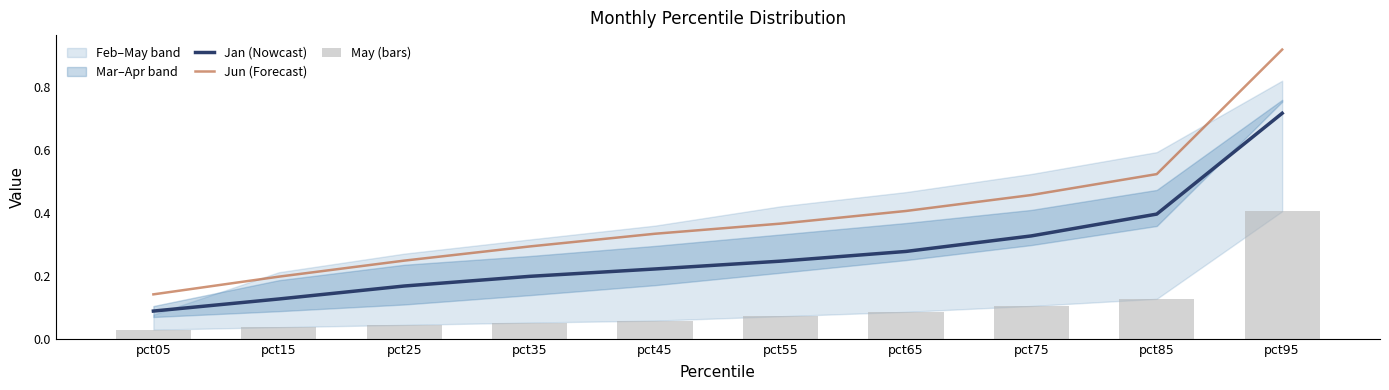

What is the difference between the maximum and minimum values in the May (bars) series?

0.4